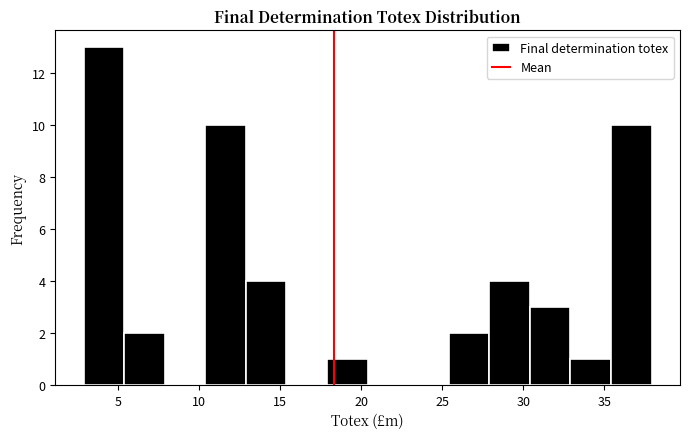

Which range on the x-axis has the tallest bar?

3.0 to 5.5